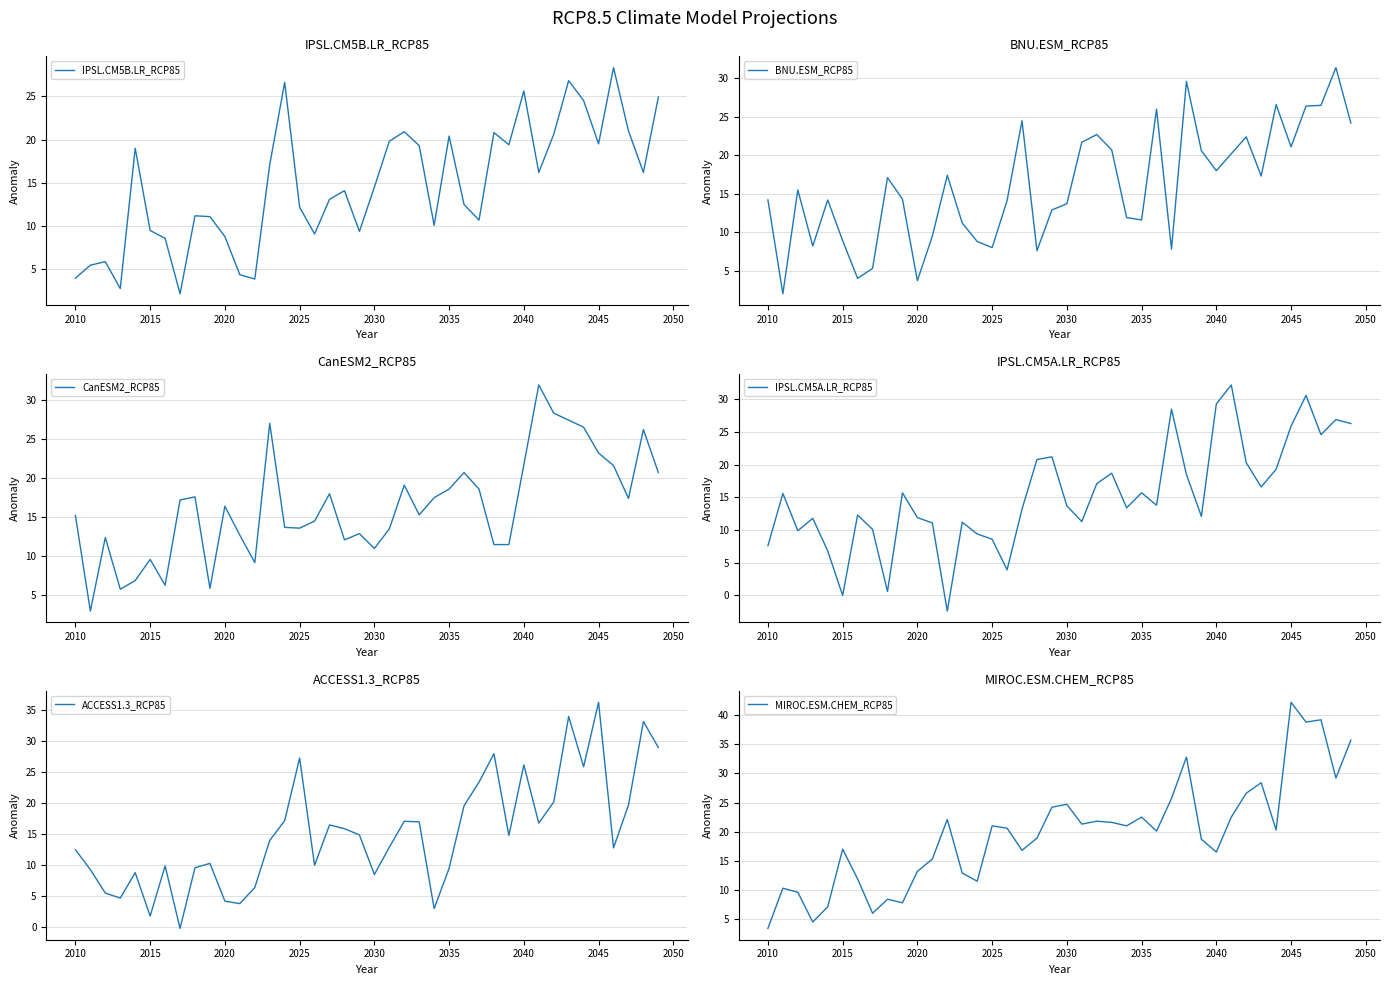

What is the maximum value for IPSL.CM5B.LR_RCP85?

28.3